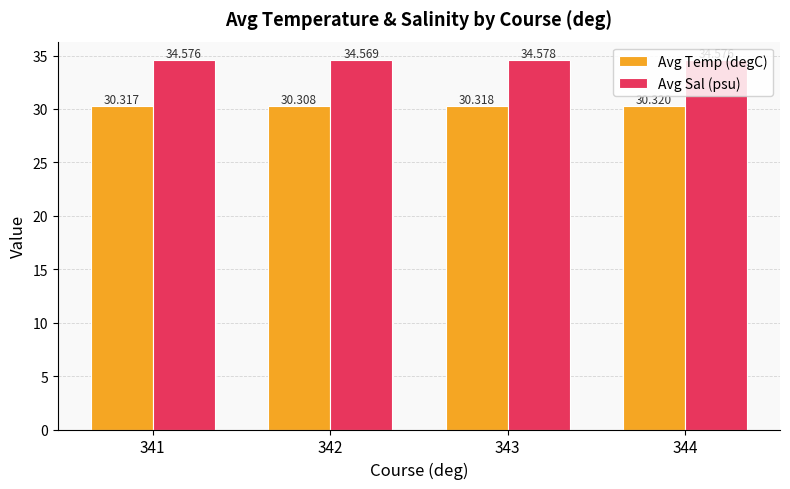

Does the chart contain any negative values?

No